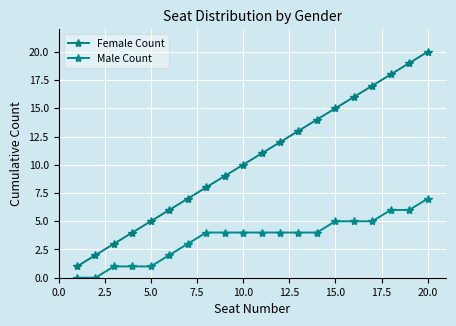

True or false: Male Count and Female Count cross at least once.

False